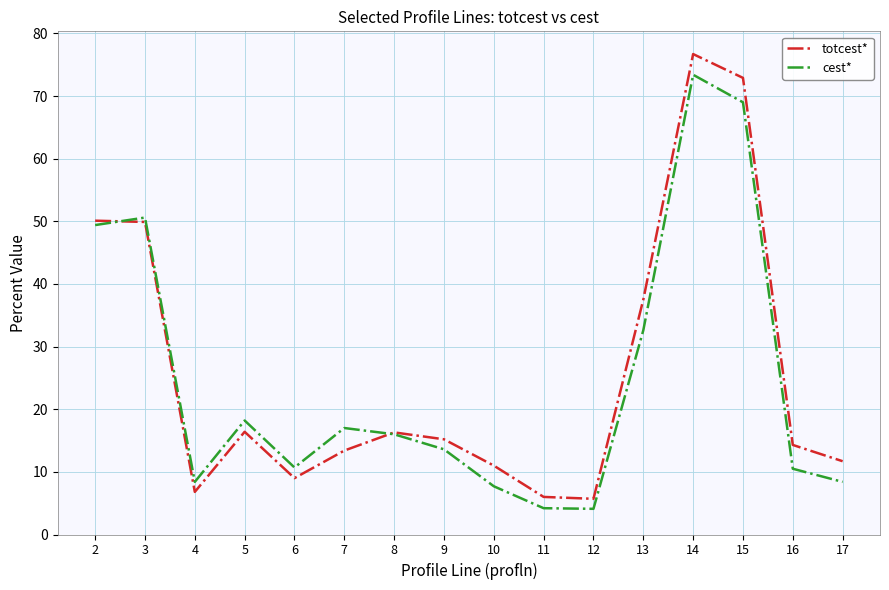

True or false: cest* and totcest* cross at least once.

True